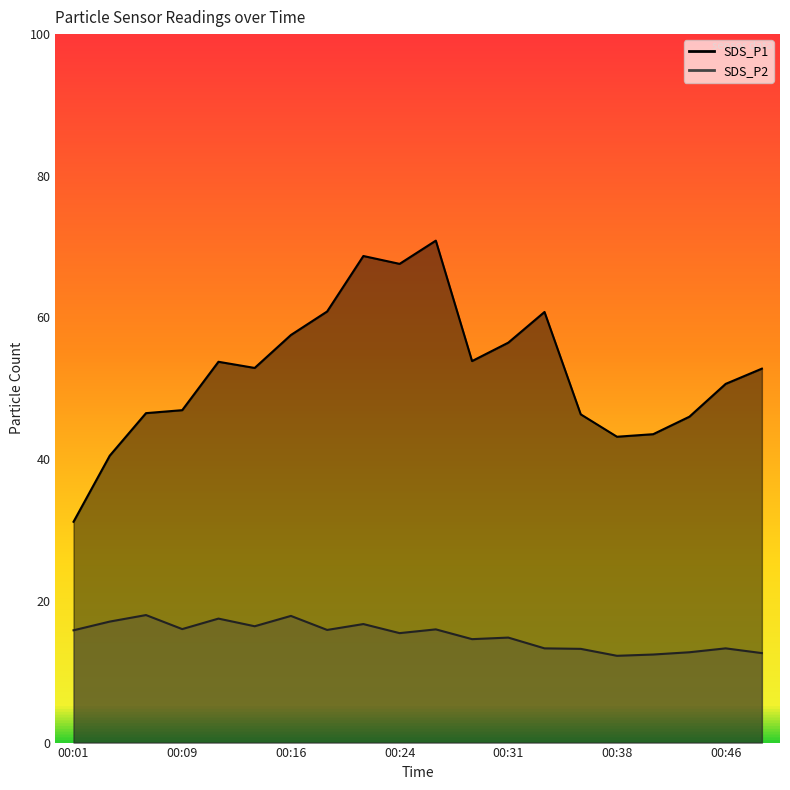

At which label does SDS_P1 first exceed 52?

00:11